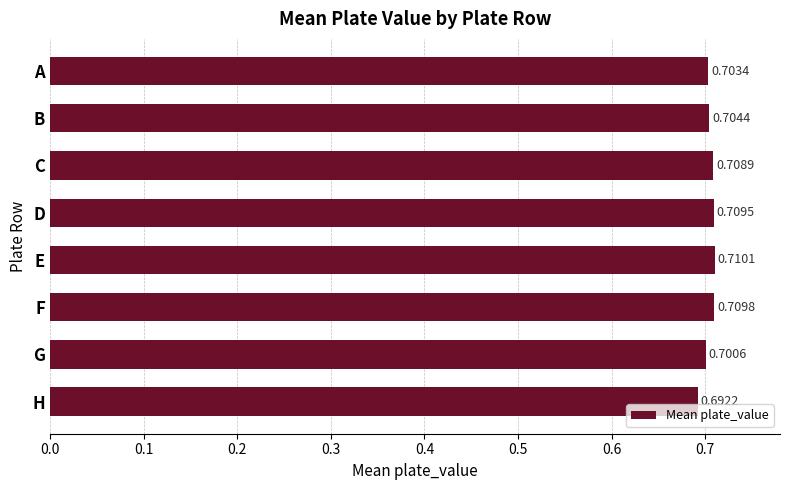

Where is the data nearest to the value 0?

H